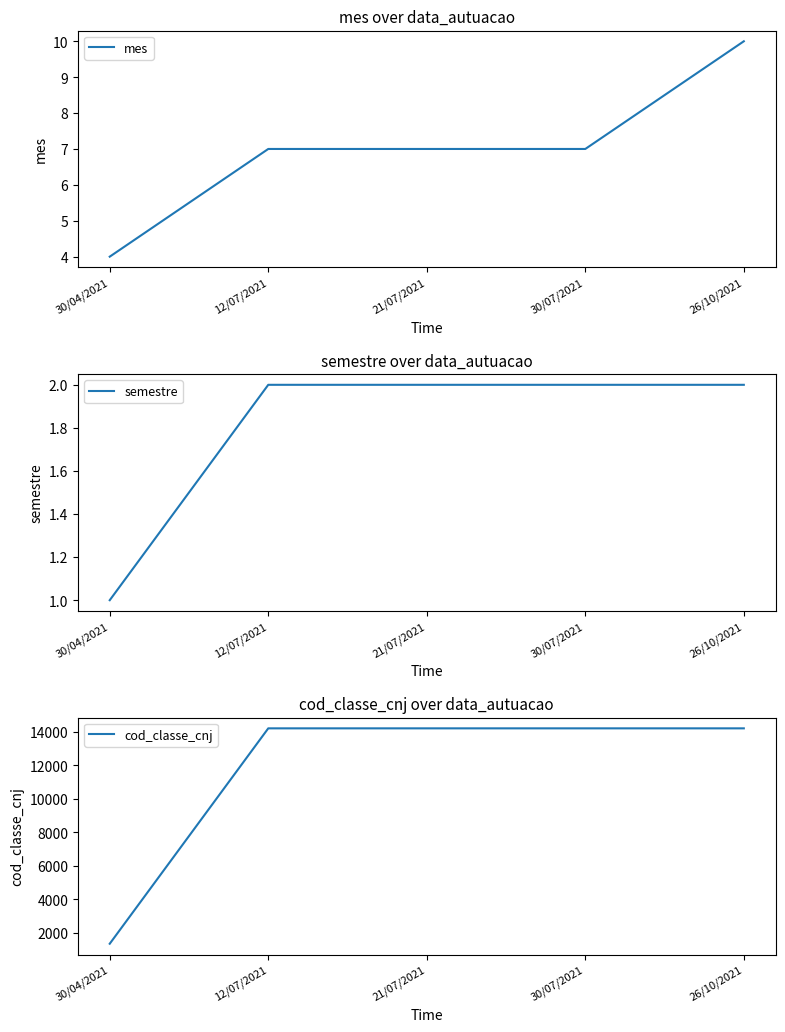

List the series in order of their peak value, highest first.

cod_classe_cnj, mes, semestre